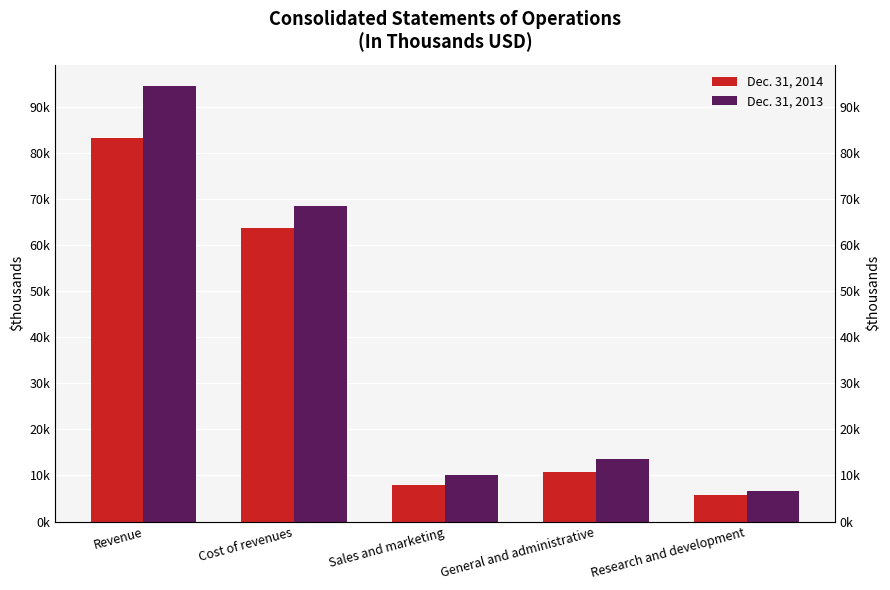

What is the lowest value of the Dec. 31, 2014 series?

5677